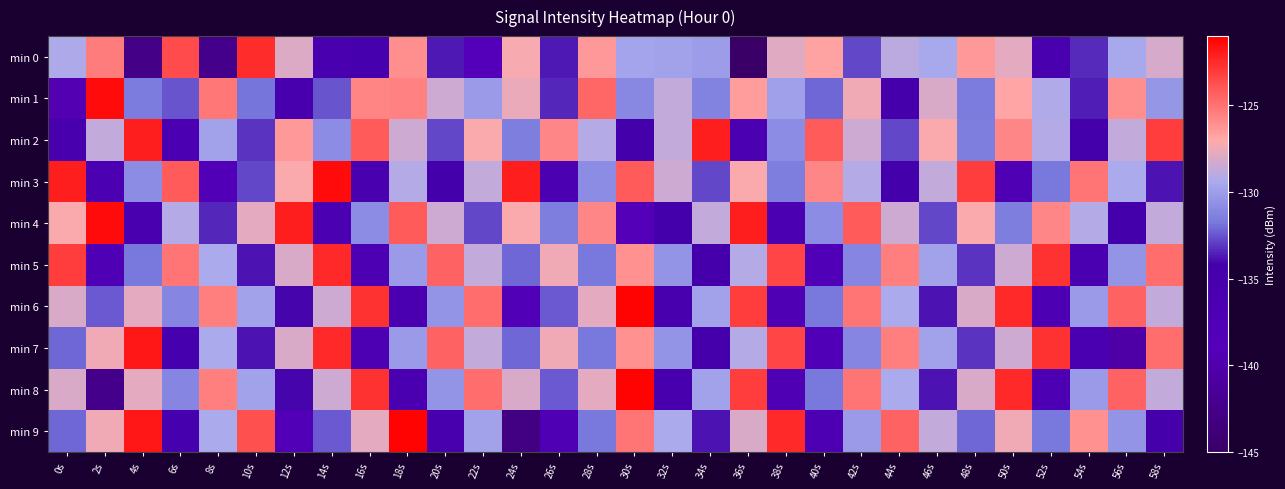

What is the total value across all series at 26s?

-1318.0